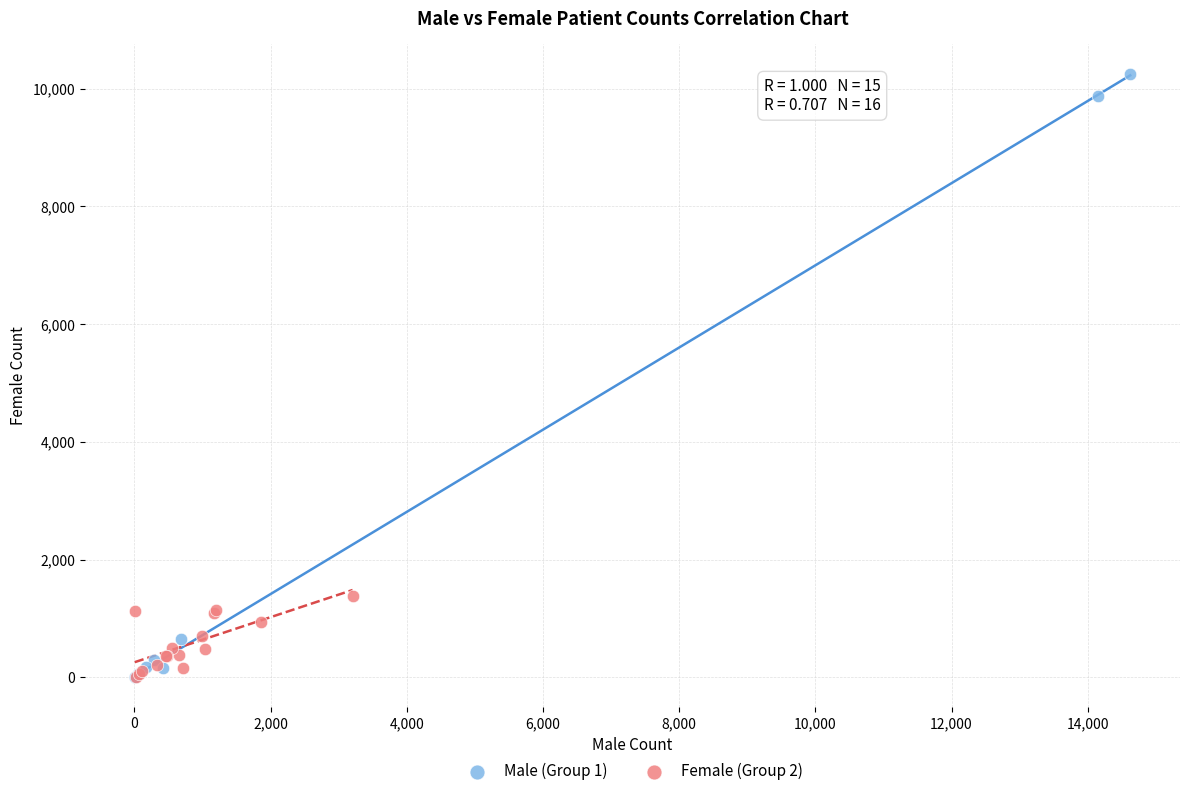

Which series contains the highest Y value?

Male (Group 1)